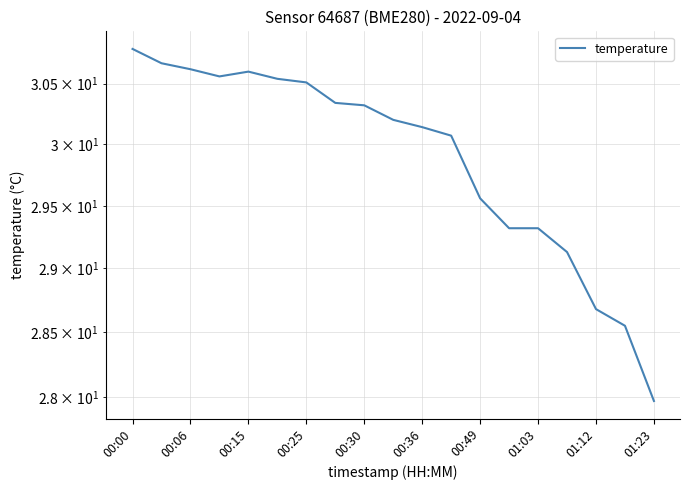

Approximately how many times larger is the value at 16 compared to 17?

1.0